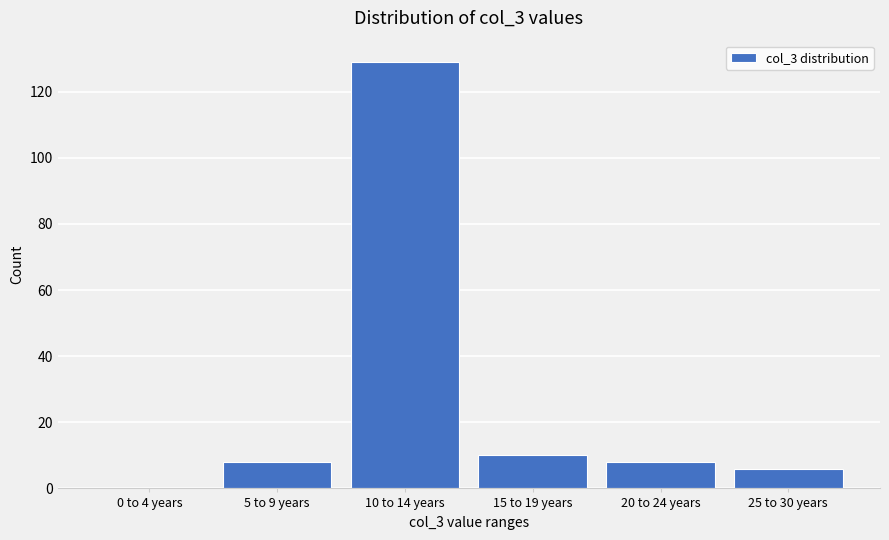

Reading left to right, what are all the values shown in this chart?

0 to 4 years=0	5 to 9 years=8	10 to 14 years=129	15 to 19 years=10	20 to 24 years=8	25 to 30 years=6